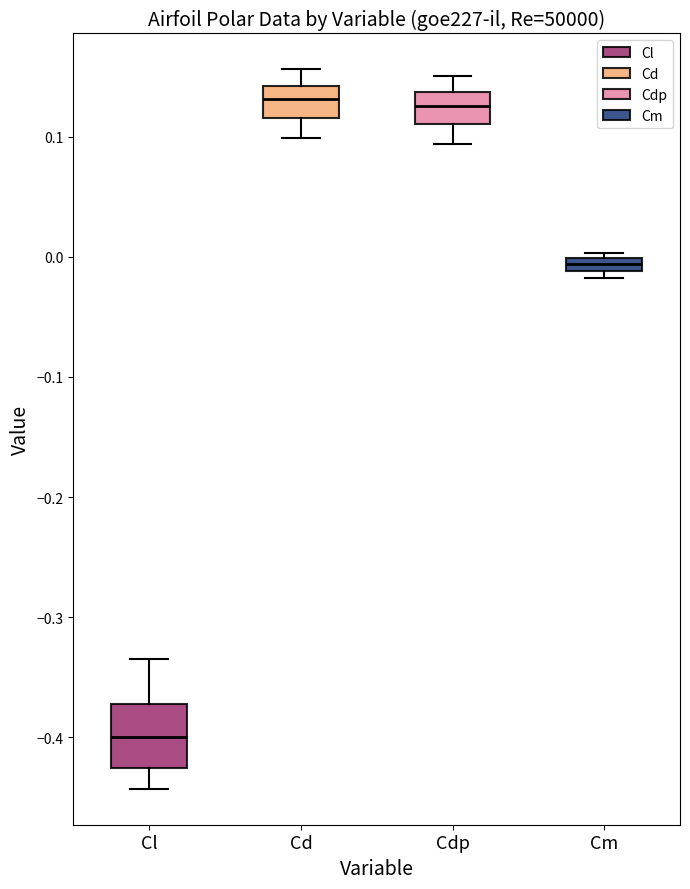

Comparing the boxes themselves (not the whiskers), which one is the tallest?

Cl